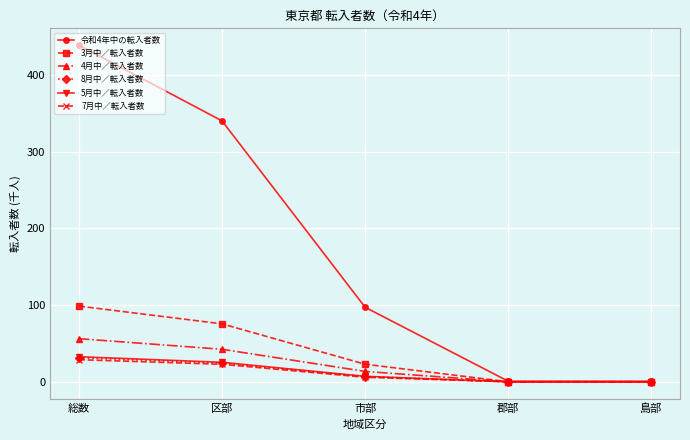

In 4月中／転入者数, how many points are lower than both neighbors (excluding endpoints)?

1